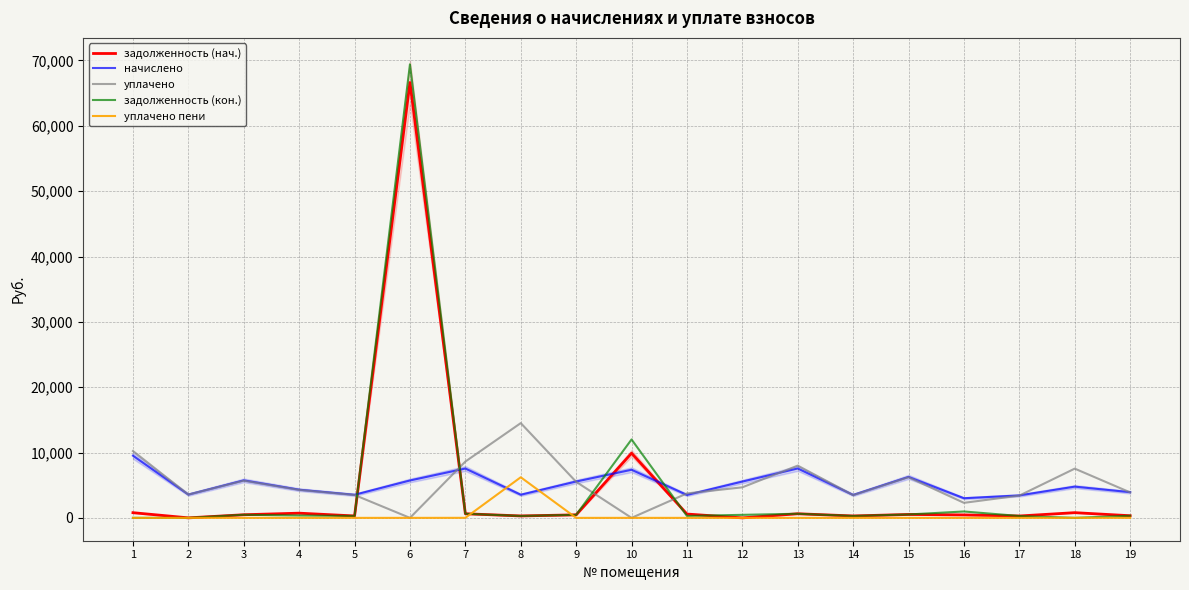

True or false: уплачено has a value of 3564.5 at 2.

True